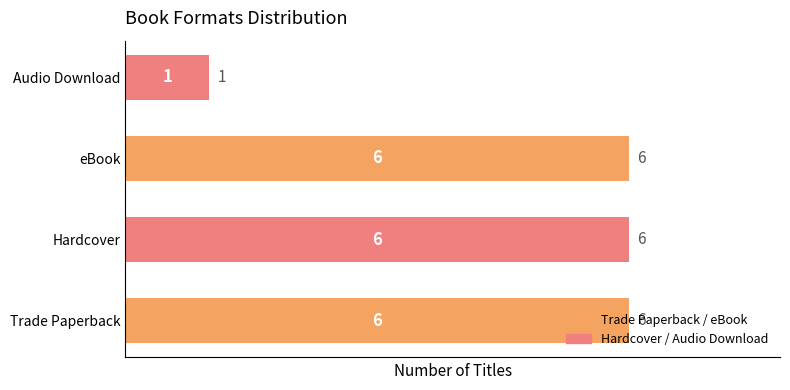

Between Audio Download and Hardcover, which is larger?

Hardcover